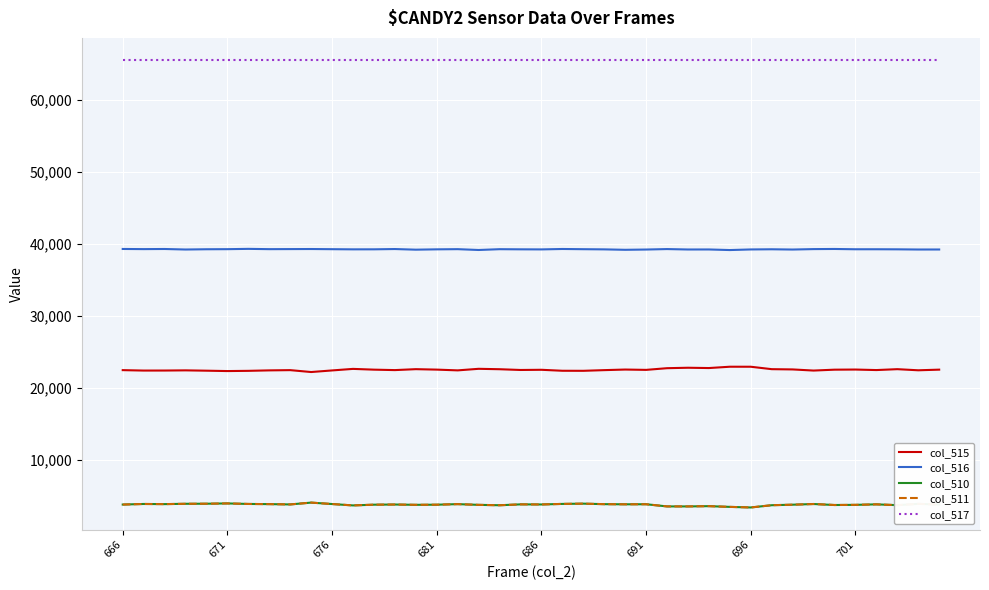

How many lines are shown in the chart?

5